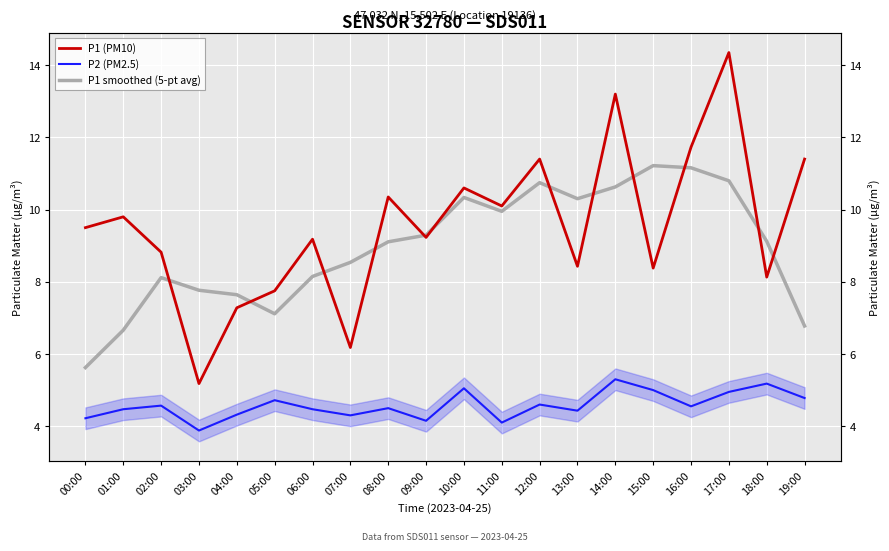

True or false: P1 (PM10) and P2 (PM2.5) cross at least once.

False